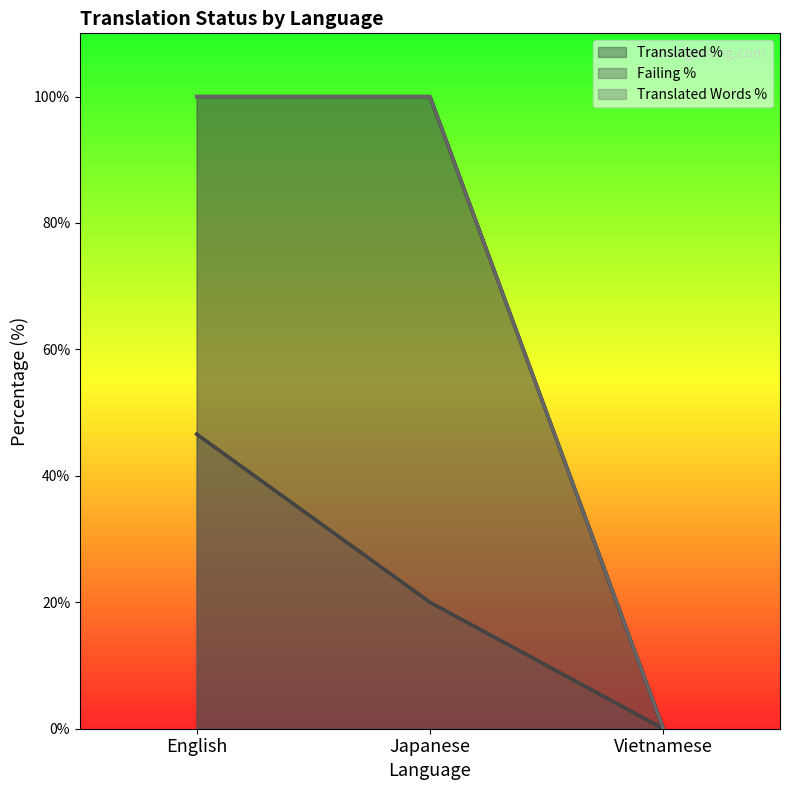

What is the spread (max minus min) of values at English?

53.4